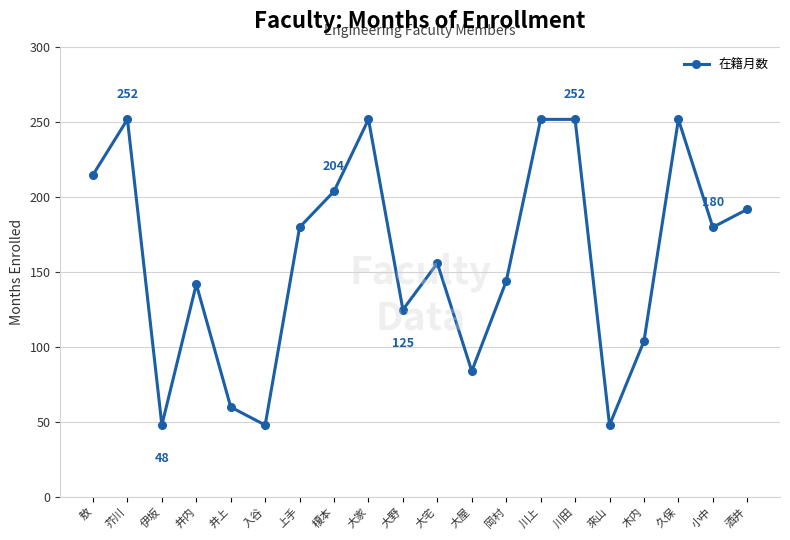

How many data points does each series have?

20